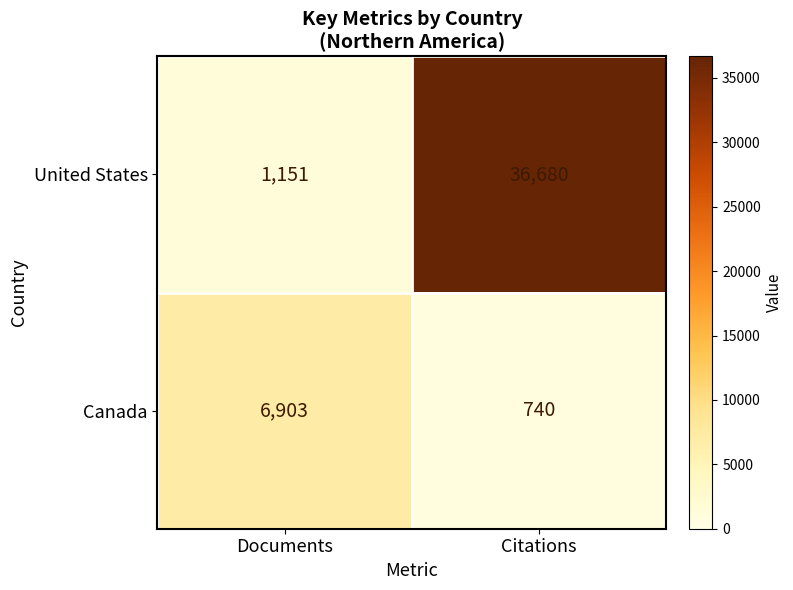

At which category does the chart reach its minimum across all series?

Citations